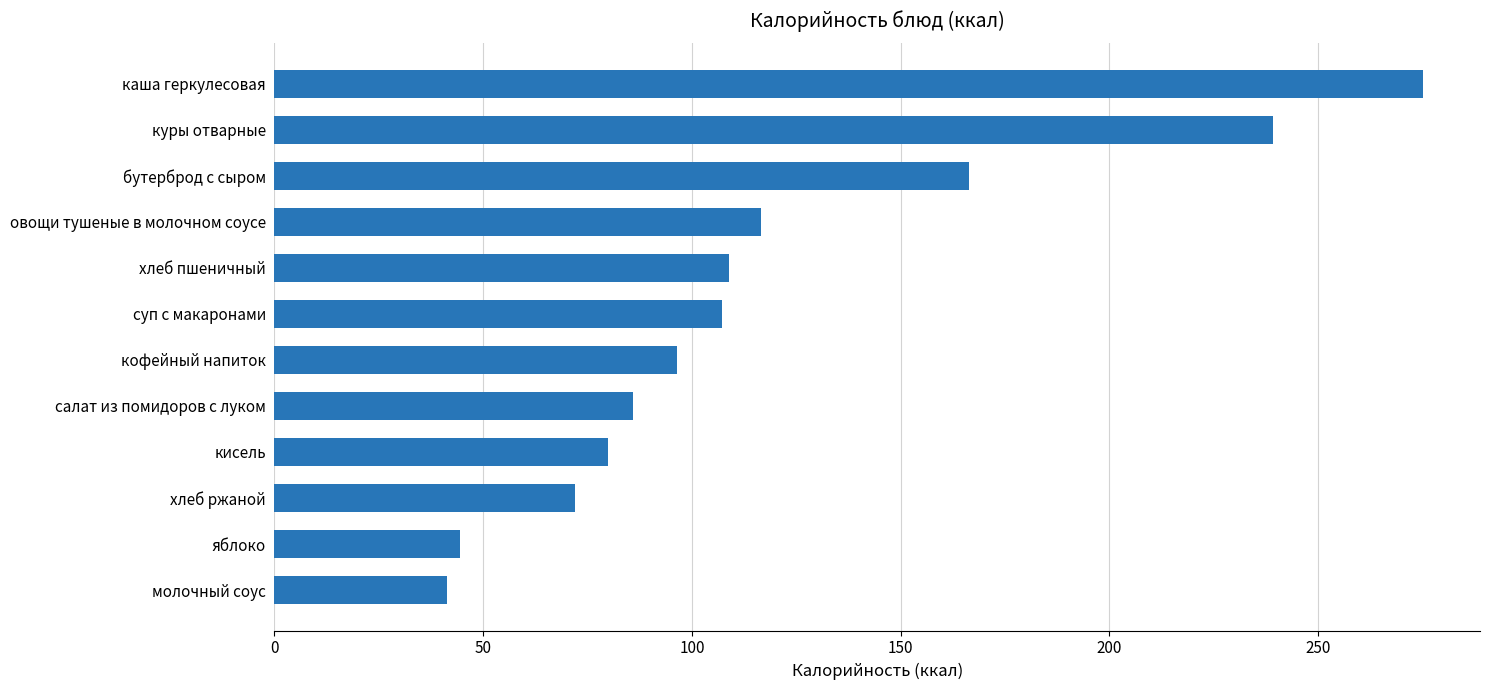

At which label is the value closest to 158?

бутерброд с сыром